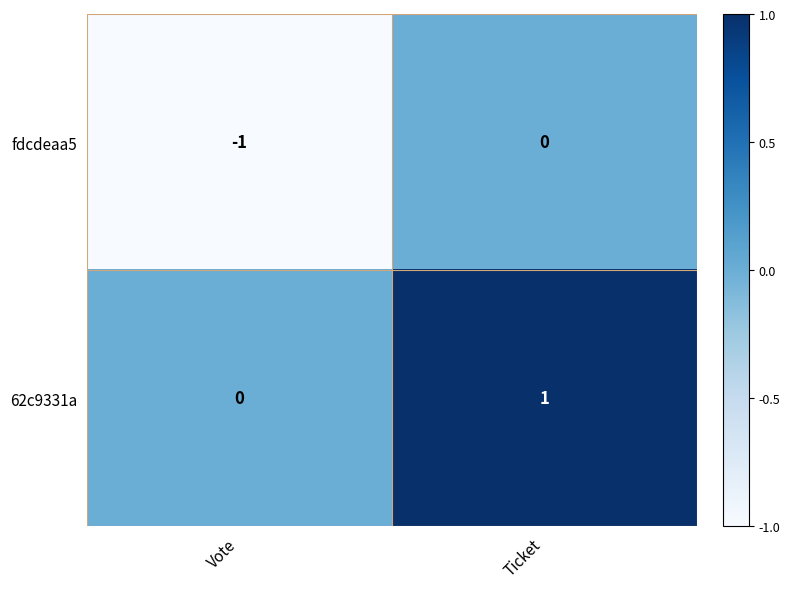

The fdcdeaa5 series shows 0 at Vote. True or false?

False